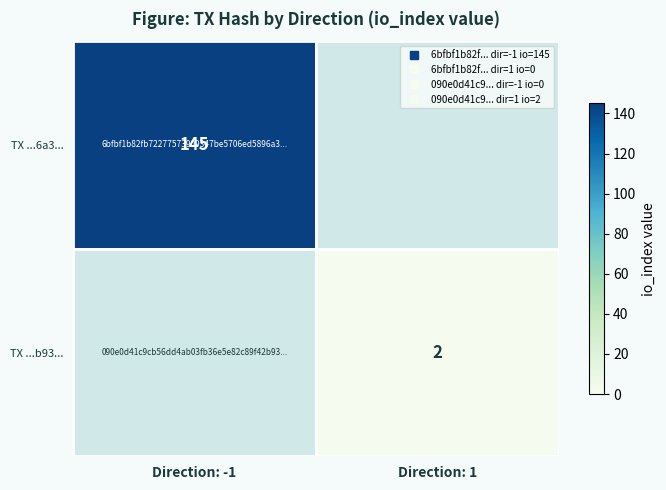

Rank the categories by TX ...6a3... value from lowest to highest.

Direction: 1, Direction: -1